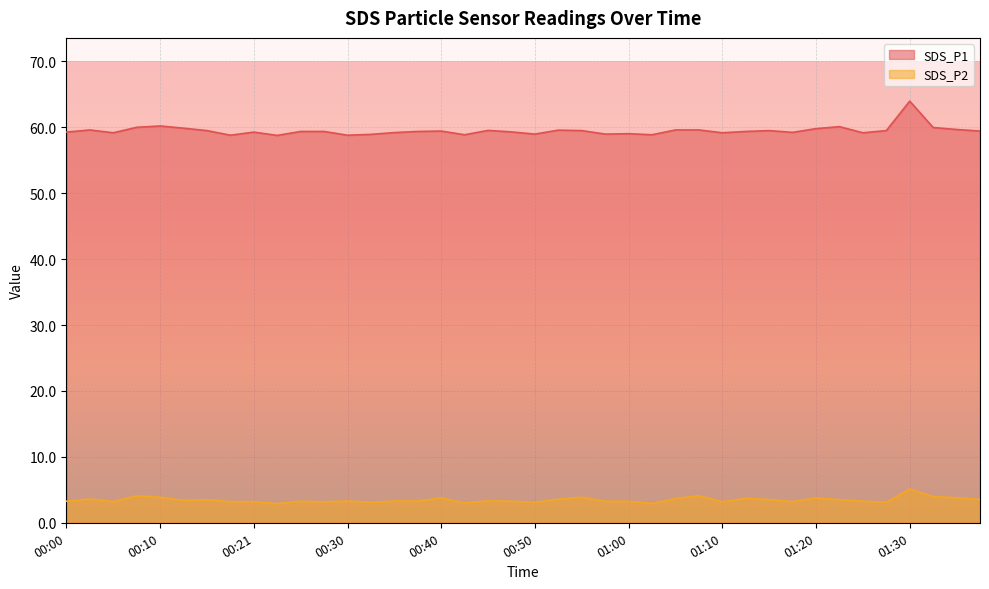

What are all the series names shown in the legend?

SDS_P1, SDS_P2